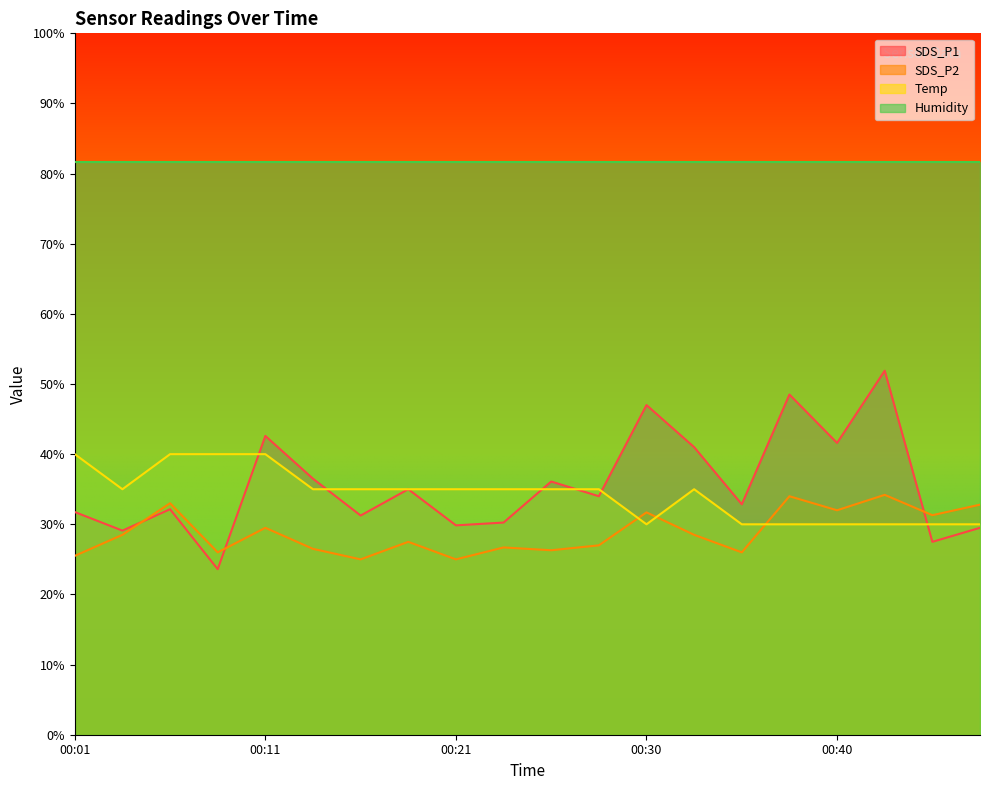

Is the value of SDS_P1 at 00:45 greater than the value of Temp at 00:18?

No